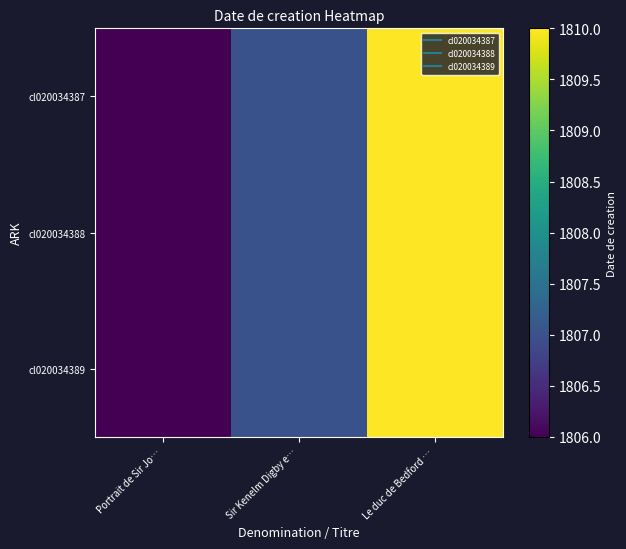

Between Sir Kenelm Digby e… and Le duc de Bedford …, which series saw the biggest shift?

cl020034387